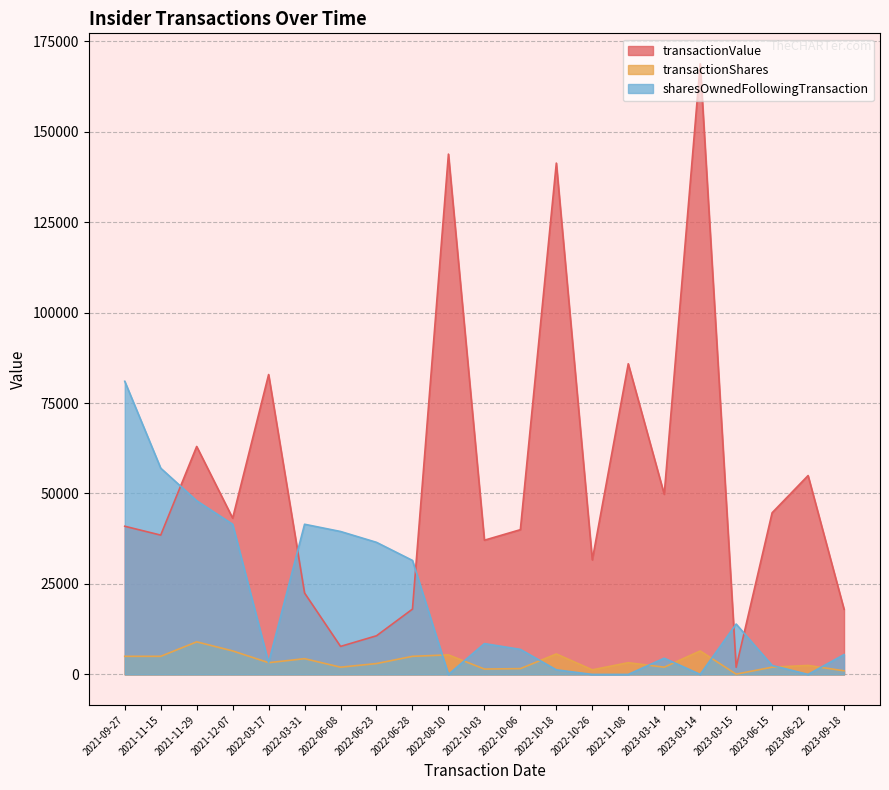

Reading left to right, list all the values displayed in this chart.

transactionValue: 2021-09-27=40950	2021-11-15=38500	2021-11-29=63000	2021-12-07=43185	2022-03-17=82879	2022-03-31=22490	2022-06-08=7740	2022-06-23=10680	2022-06-28=18050	2022-08-10=143802	2022-10-03=37090	2022-10-06=40000	2022-10-18=141316	2022-10-26=31650	2022-11-08=85860	2023-03-14=49780	2023-03-14=168739	2023-03-15=1980	2023-06-15=44673	2023-06-22=54958	2023-09-18=18010
transactionShares: 2021-09-27=5000	2021-11-15=5000	2021-11-29=9000	2021-12-07=6500	2022-03-17=3240	2022-03-31=4350	2022-06-08=2000	2022-06-23=3000	2022-06-28=5000	2022-08-10=5400	2022-10-03=1483	2022-10-06=1600	2022-10-18=5651	2022-10-26=1266	2022-11-08=3240	2023-03-14=2000	2023-03-14=6480	2023-03-15=80	2023-06-15=2000	2023-06-22=2480	2023-09-18=1000
sharesOwnedFollowingTransaction: 2021-09-27=81016	2021-11-15=57000	2021-11-29=48000	2021-12-07=41500	2022-03-17=3240	2022-03-31=41500	2022-06-08=39500	2022-06-23=36500	2022-06-28=31500	2022-08-10=0	2022-10-03=8517	2022-10-06=6917	2022-10-18=1266	2022-10-26=0	2022-11-08=0	2023-03-14=4480	2023-03-14=0	2023-03-15=13920	2023-06-15=2480	2023-06-22=0	2023-09-18=5480